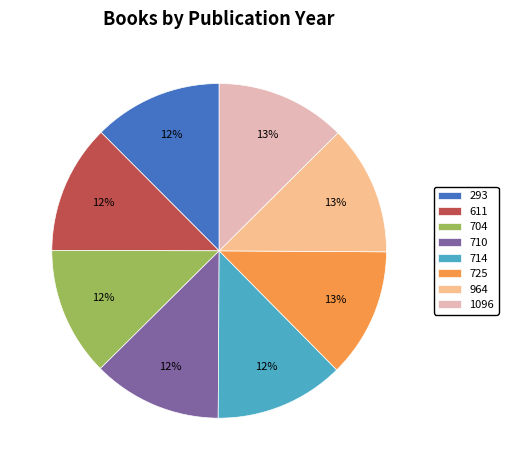

To the nearest percent, what is the average slice percentage?

12%